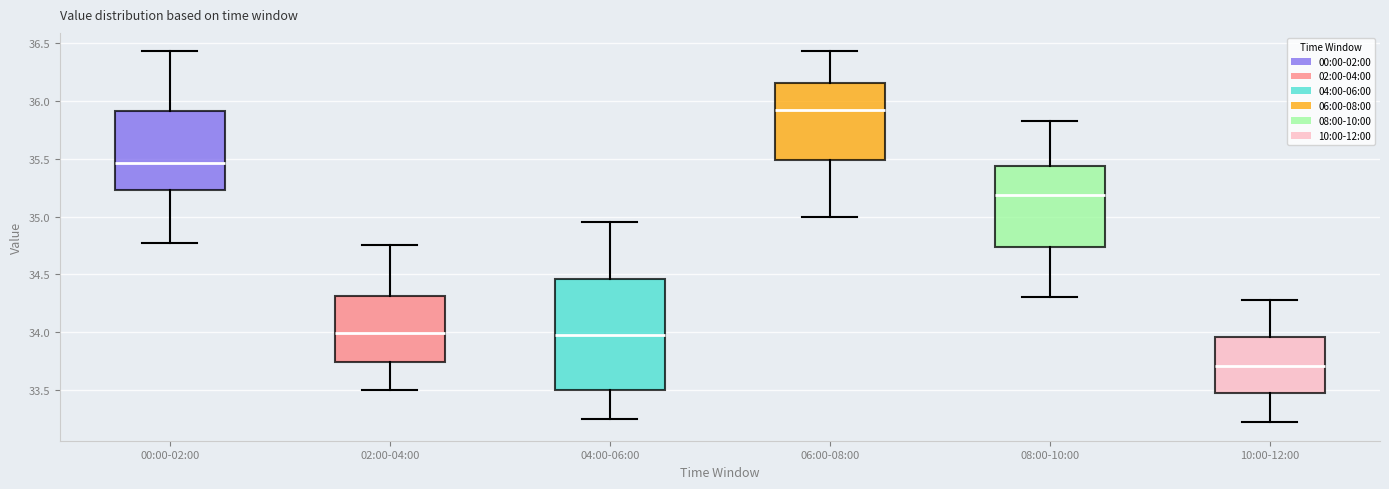

Which box is the tallest, from its lower edge to its upper edge?

04:00-06:00